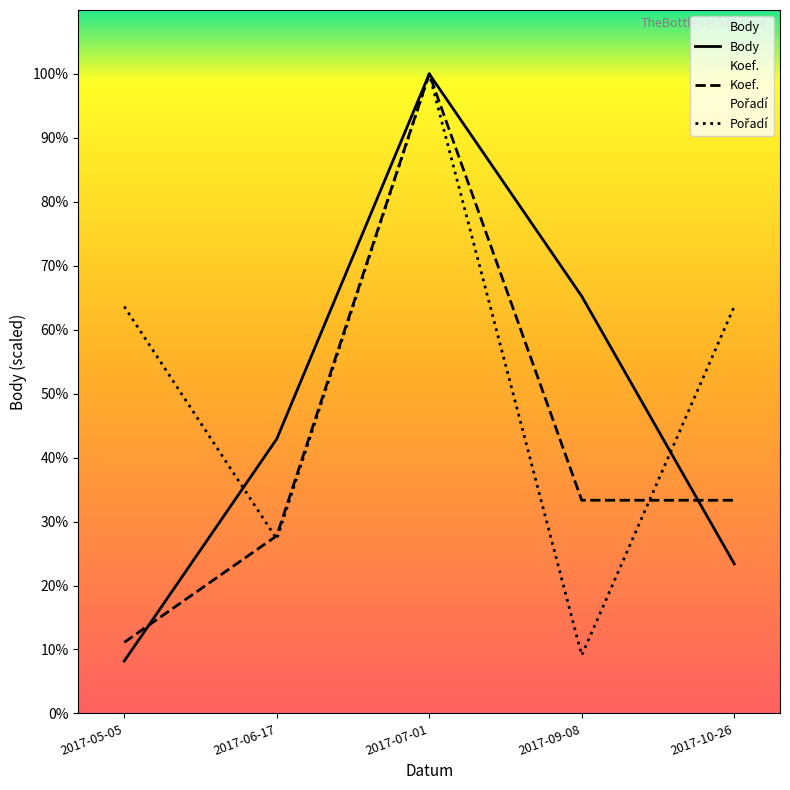

At which category is the sum across all series the highest?

2017-07-01